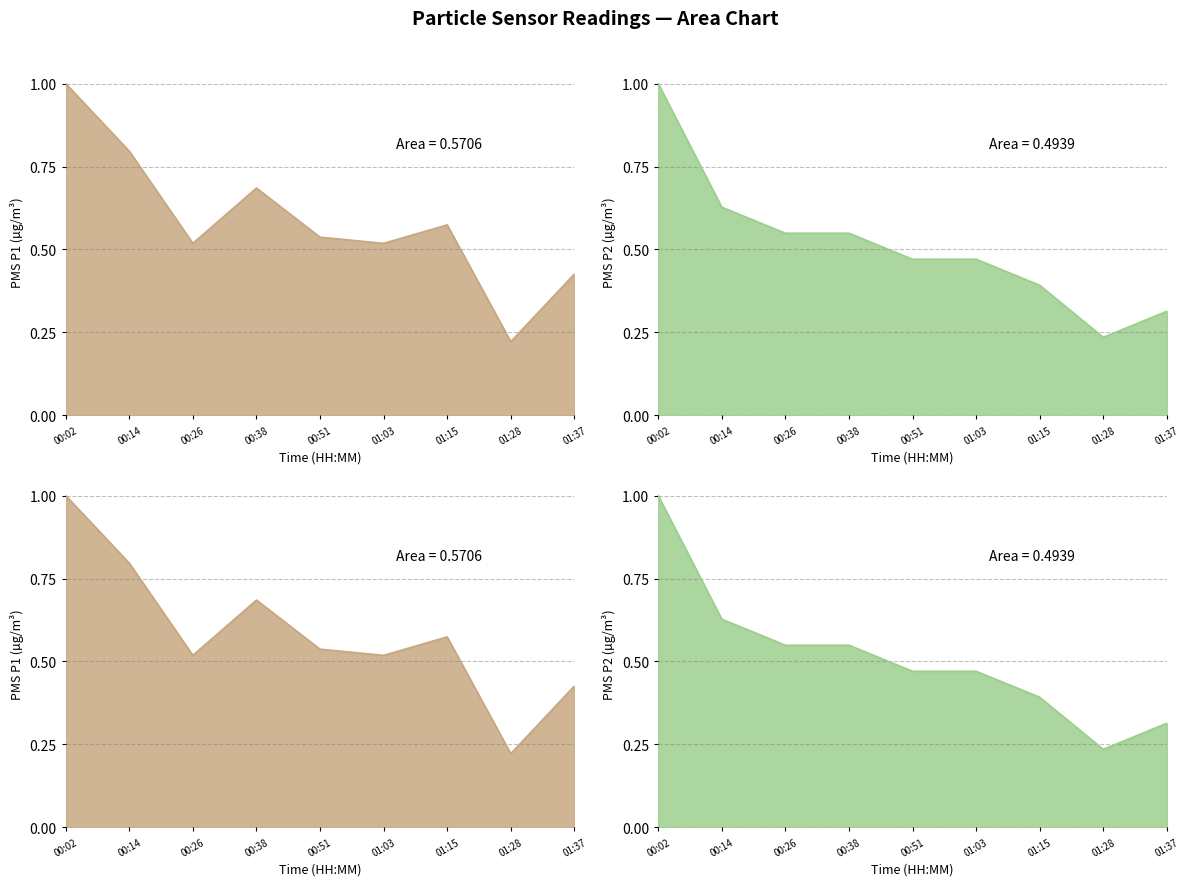

At which label does PMS_P1 line reach its peak?

00:02